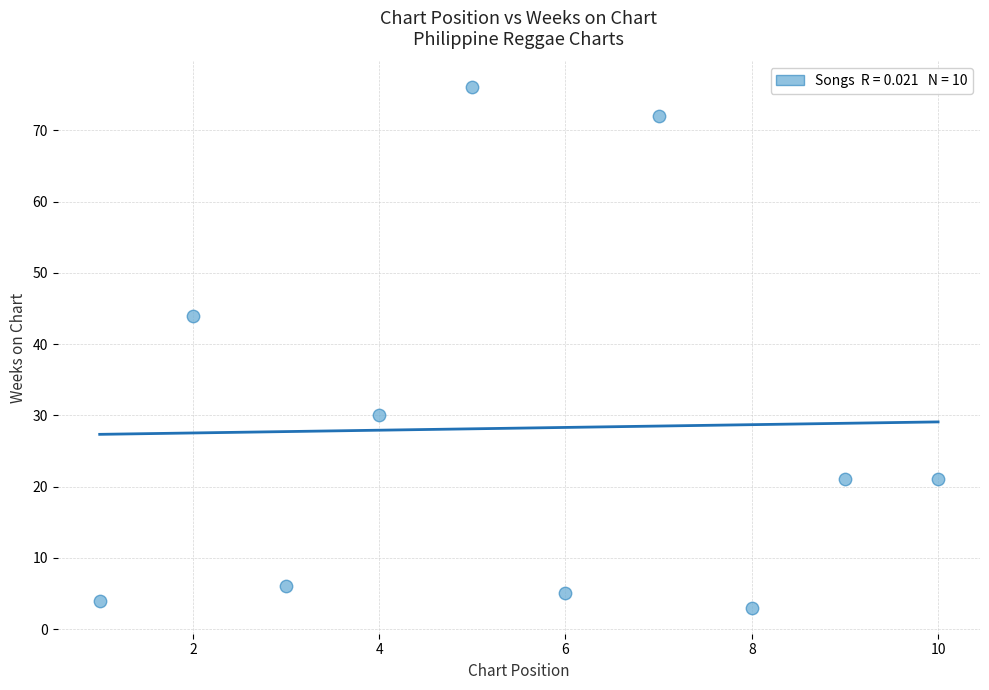

What Y value in the scatter plot is closest to 39?

44